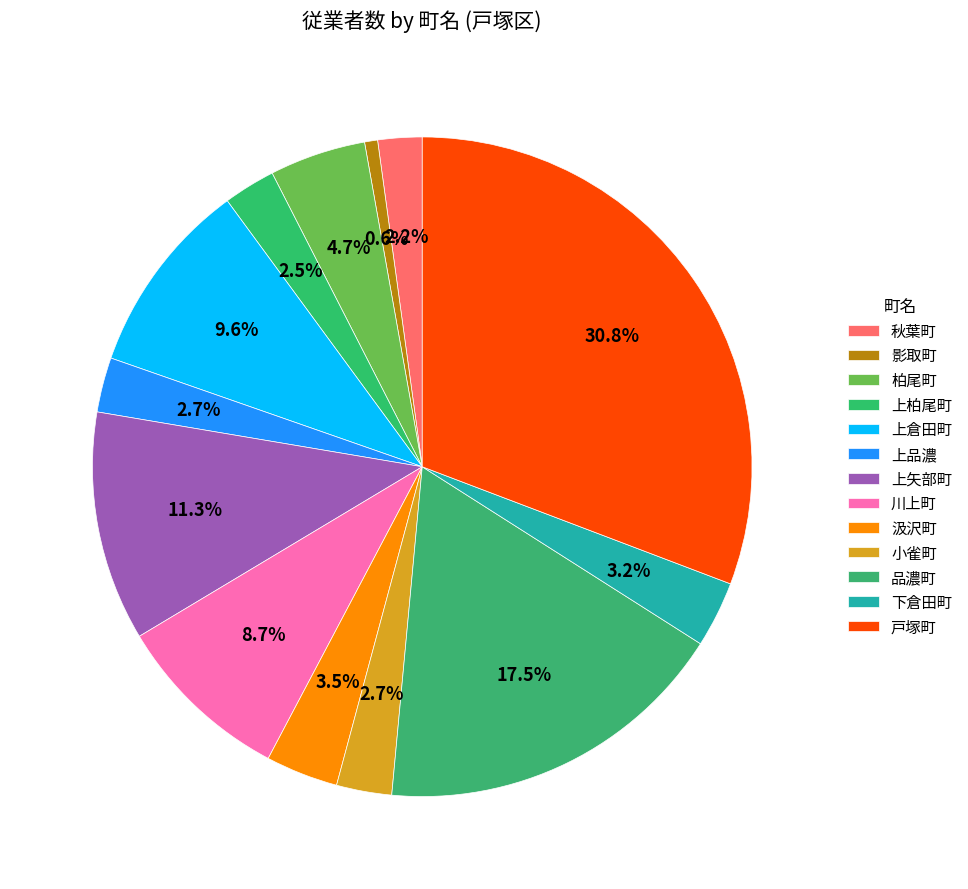

What is the ratio of the value at 下倉田町 to the value at 上柏尾町?

1.3